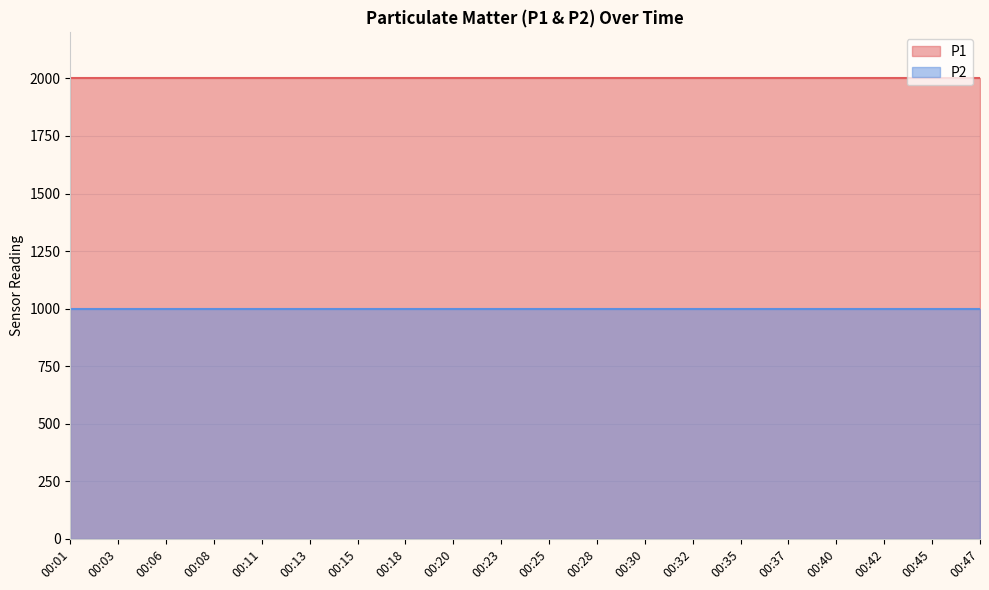

Reading left to right, extract all data points from this chart.

P1: 1999.9	1999.9	1999.9	1999.9	1999.9	1999.9	1999.9	1999.9	1999.9	1999.9	1999.9	1999.9	1999.9	1999.9	1999.9	1999.9	1999.9	1999.9	1999.9	1999.9
P2: 999.9	999.9	999.9	999.9	999.9	999.9	999.9	999.9	999.9	999.9	999.9	999.9	999.9	999.9	999.9	999.9	999.9	999.9	999.9	999.9